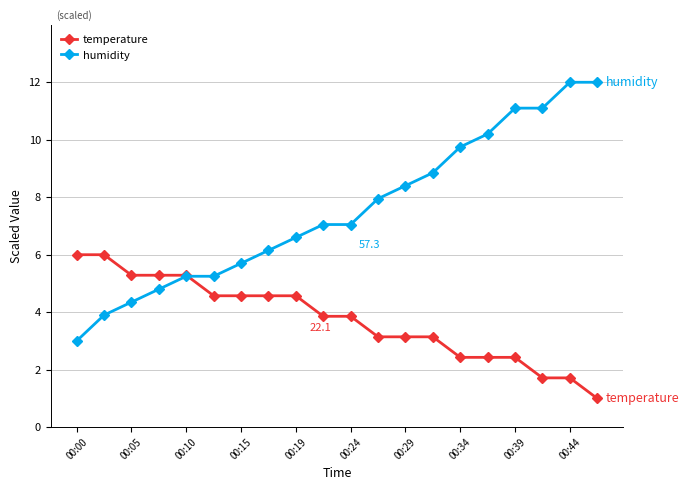

What is the value of the humidity point at the 2nd from the left?

3.9